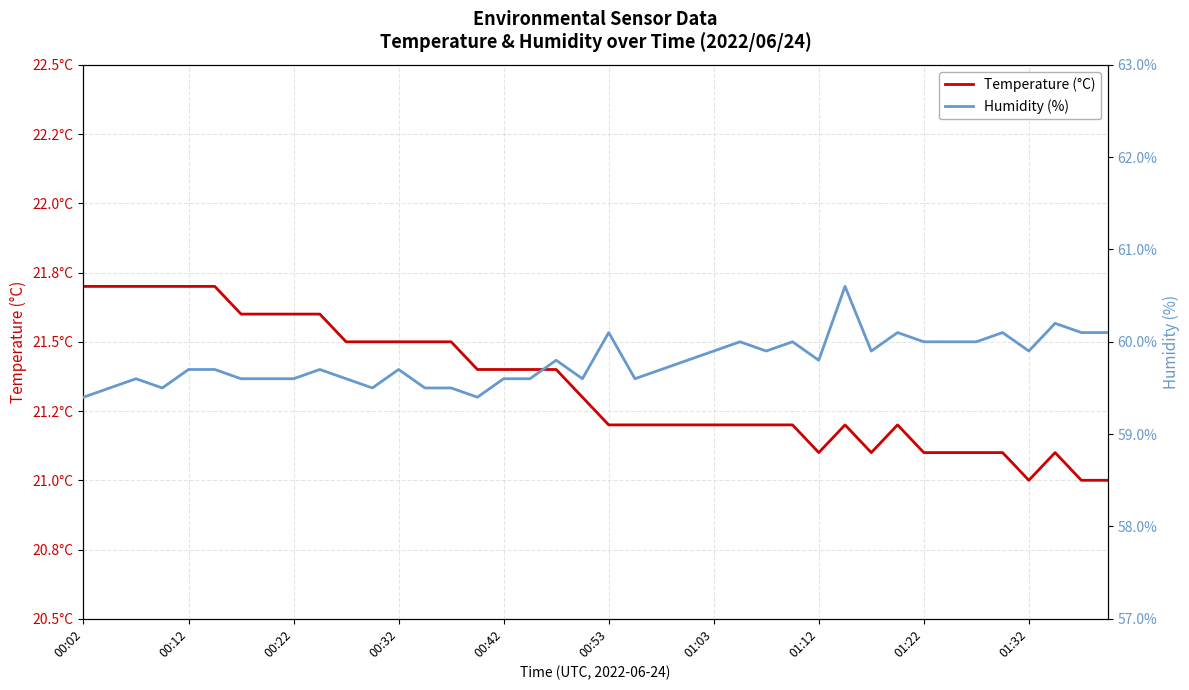

At which category does Temperature (°C) reach its first local valley?

01:12